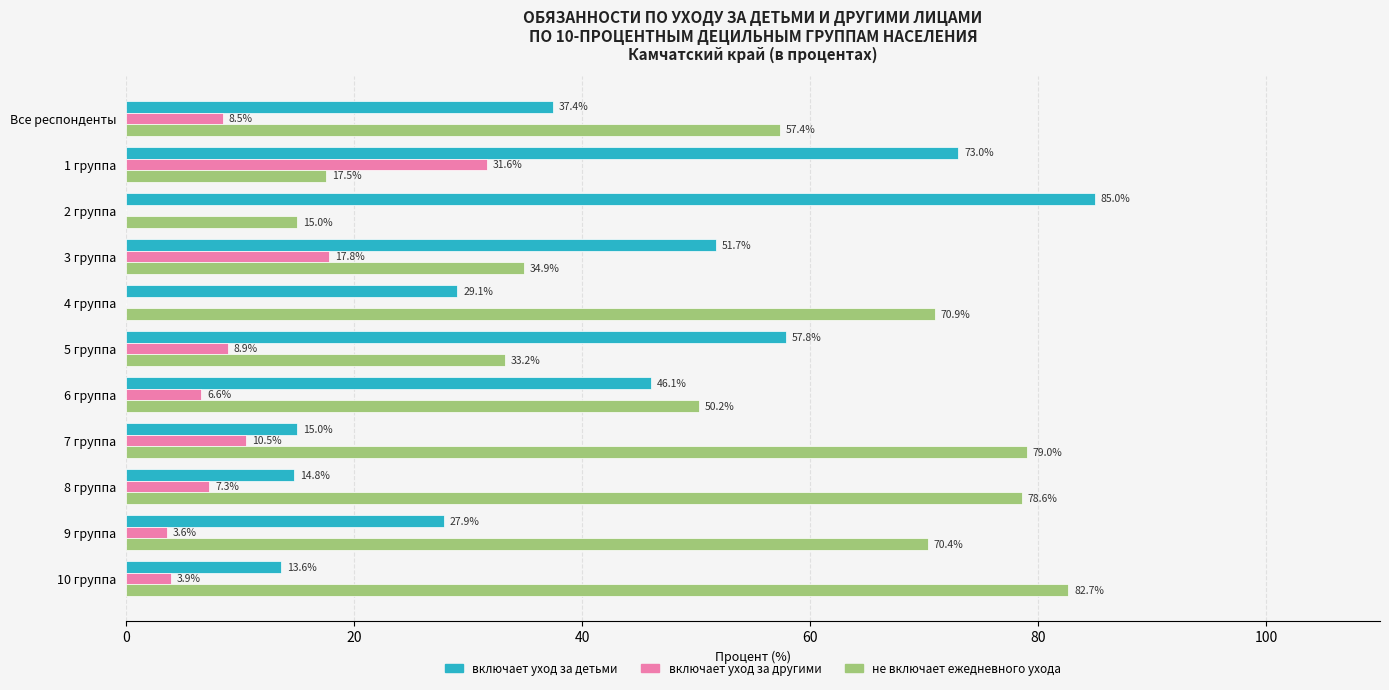

Which label corresponds to the largest value in the chart?

2 группа